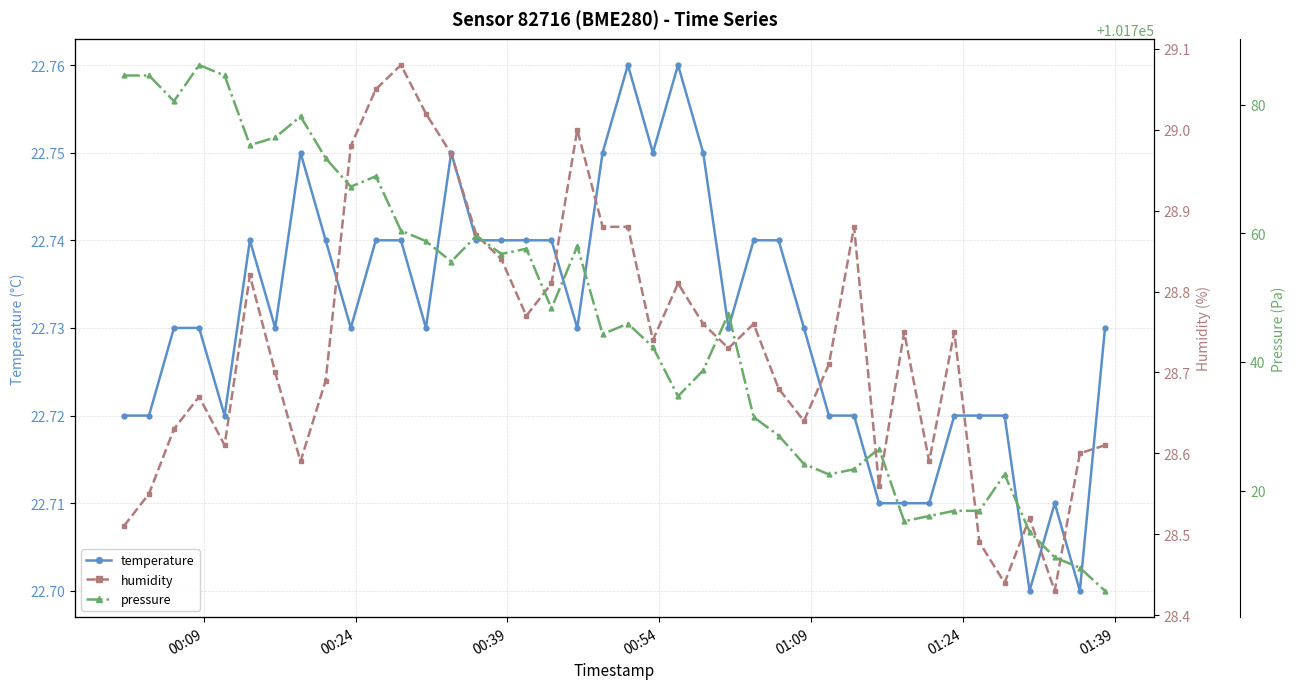

How many interior local valleys does the temperature series have?

9